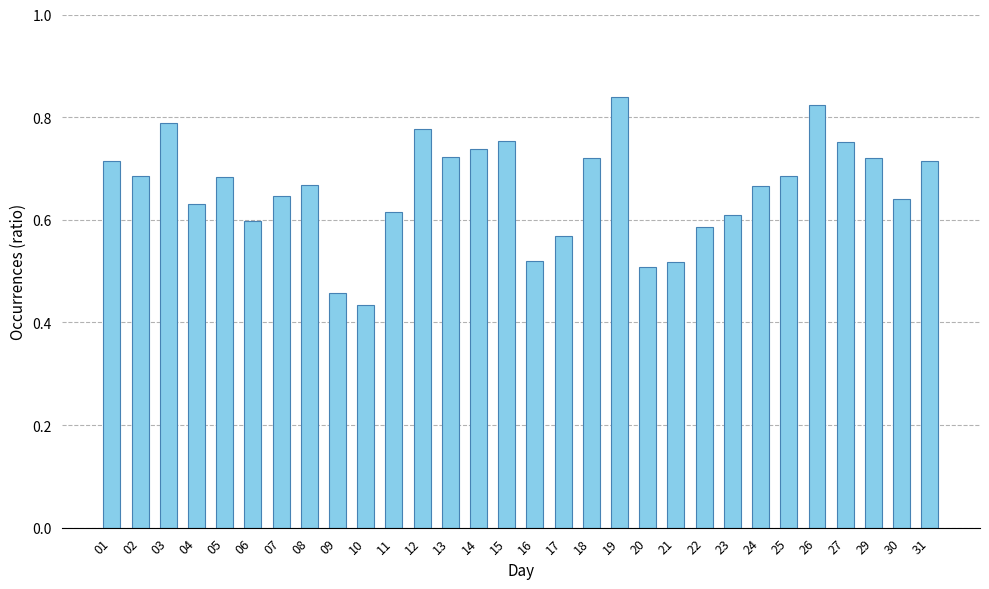

The value at 04 is 1.1. True or false?

False